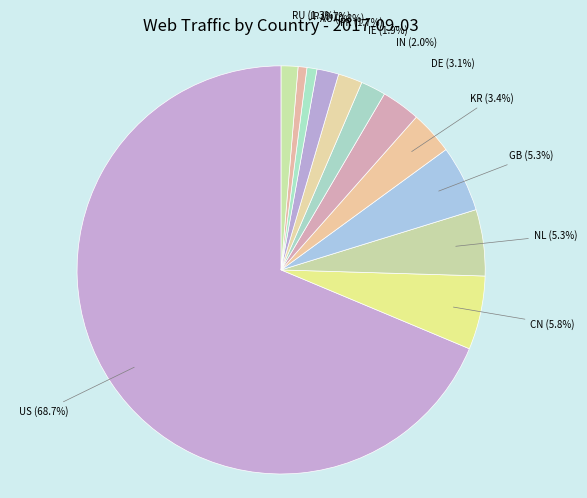

What percentage is the IN slice, to the nearest percent?

2%